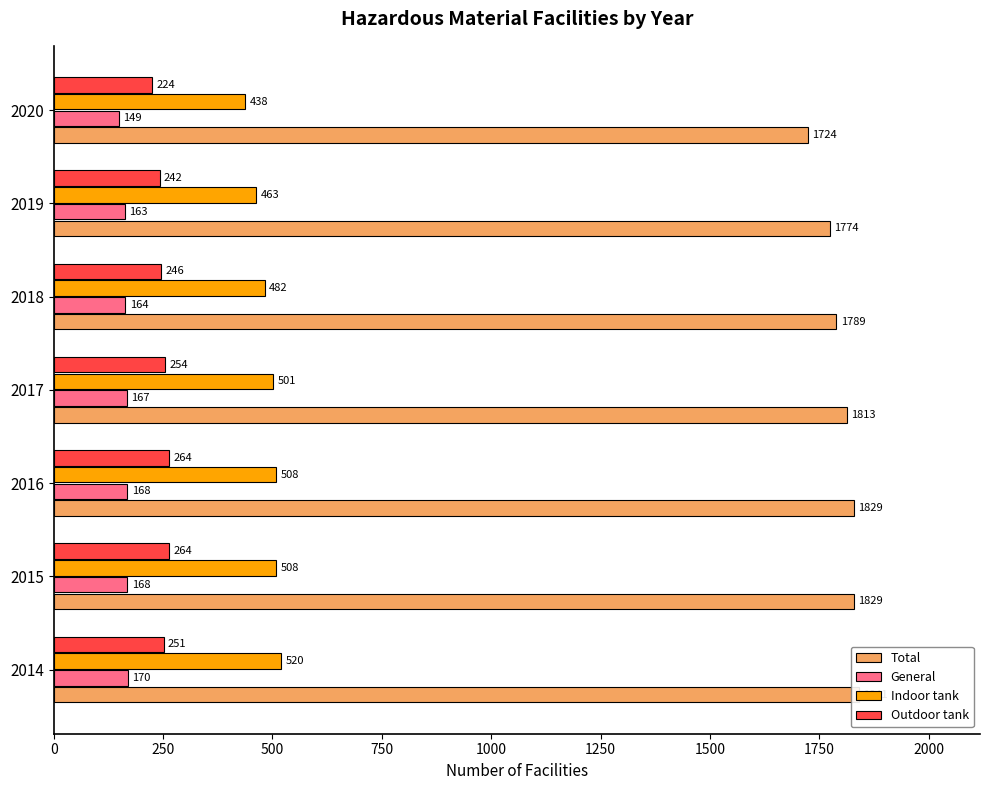

What are all the series names shown in the legend?

Total, General, Indoor tank, Outdoor tank